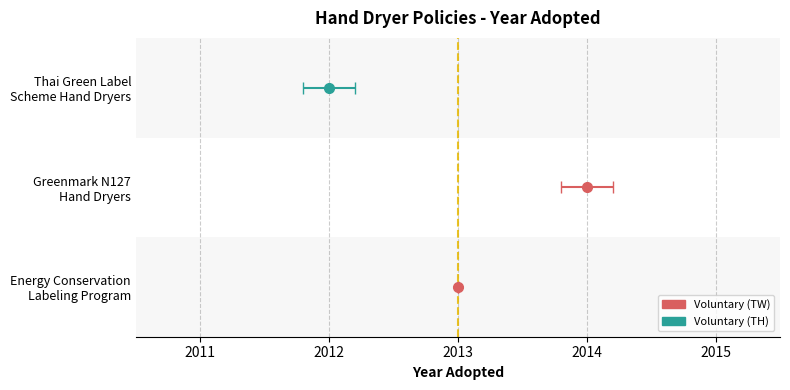

Rank the categories by value from highest to lowest.

Greenmark N127
Hand Dryers, Energy Conservation
Labeling Program, Thai Green Label
Scheme Hand Dryers